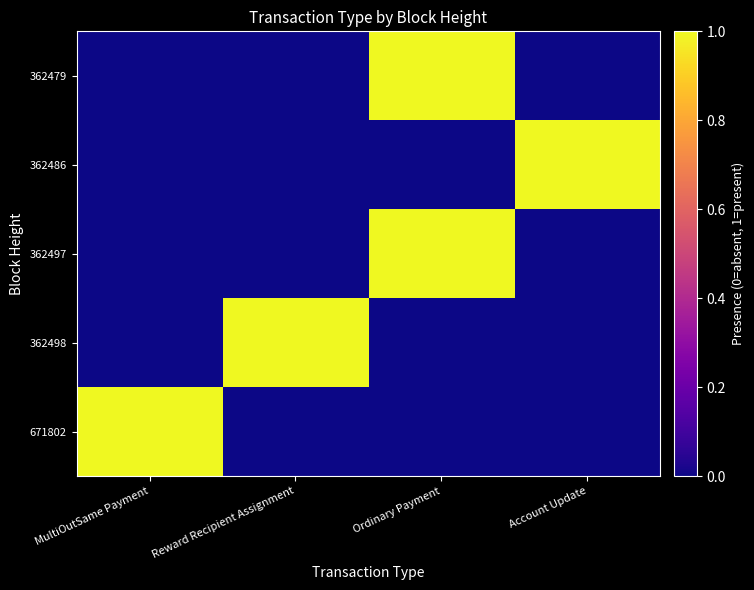

Reading left to right, what are all the values shown in this chart?

671802: MultiOutSame Payment=1	Reward Recipient Assignment=0	Ordinary Payment=0	Account Update=0
362498: MultiOutSame Payment=0	Reward Recipient Assignment=1	Ordinary Payment=0	Account Update=0
362497: MultiOutSame Payment=0	Reward Recipient Assignment=0	Ordinary Payment=1	Account Update=0
362486: MultiOutSame Payment=0	Reward Recipient Assignment=0	Ordinary Payment=0	Account Update=1
362479: MultiOutSame Payment=0	Reward Recipient Assignment=0	Ordinary Payment=1	Account Update=0